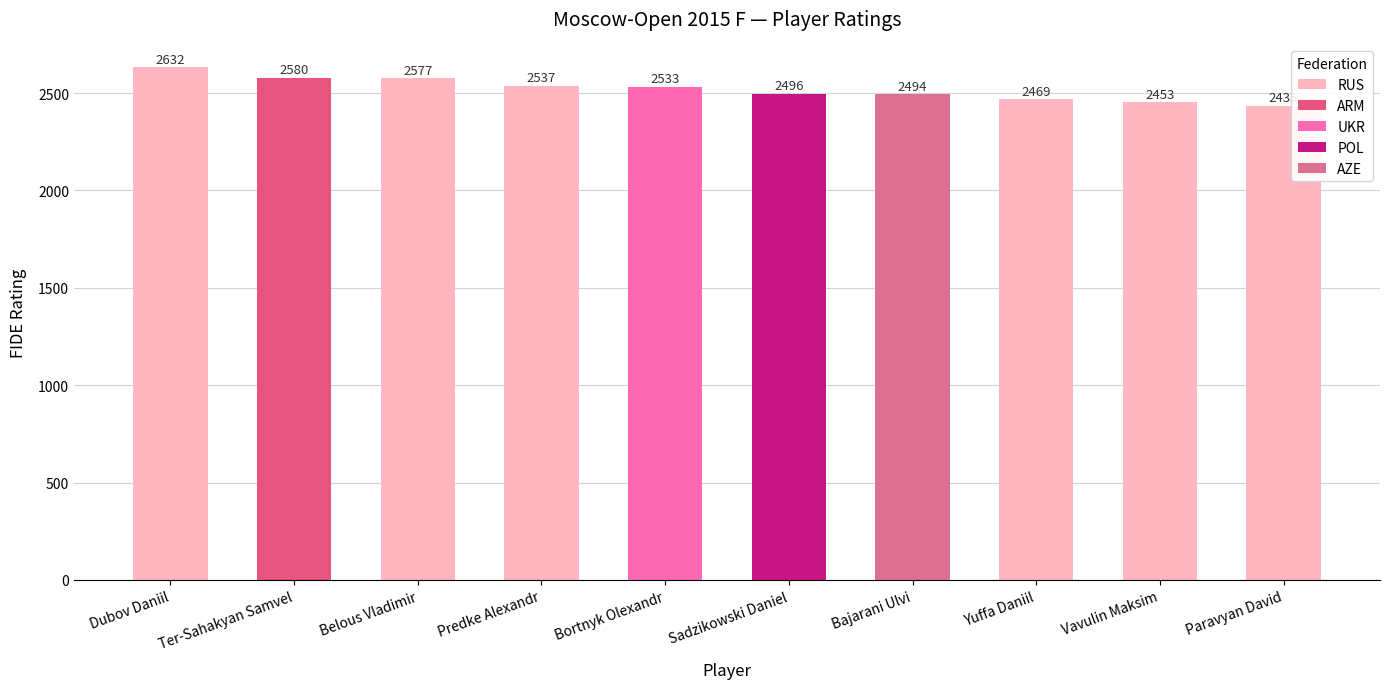

The chart shows a value of 4299 at Ter-Sahakyan Samvel. True or false?

False